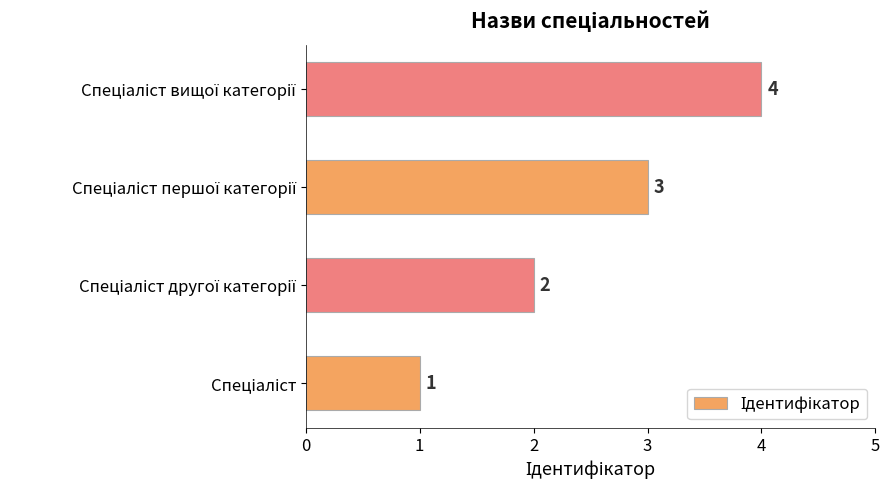

What is the difference between the maximum and minimum values?

3